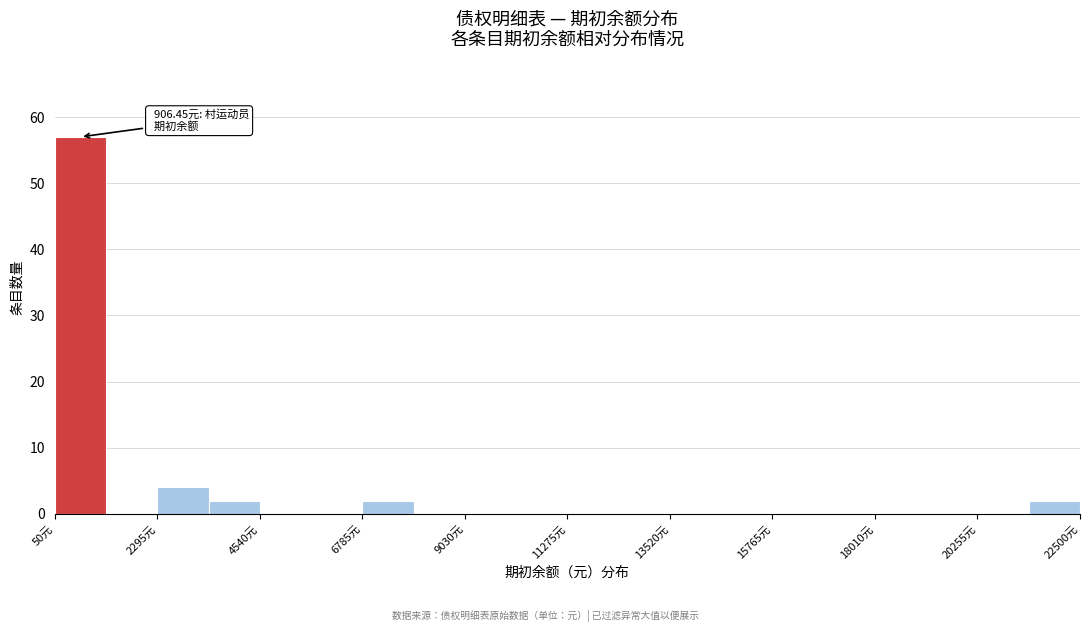

Around what value on the x-axis is the tallest bar? Give the approximate position of its centre, as read against the axis.

500